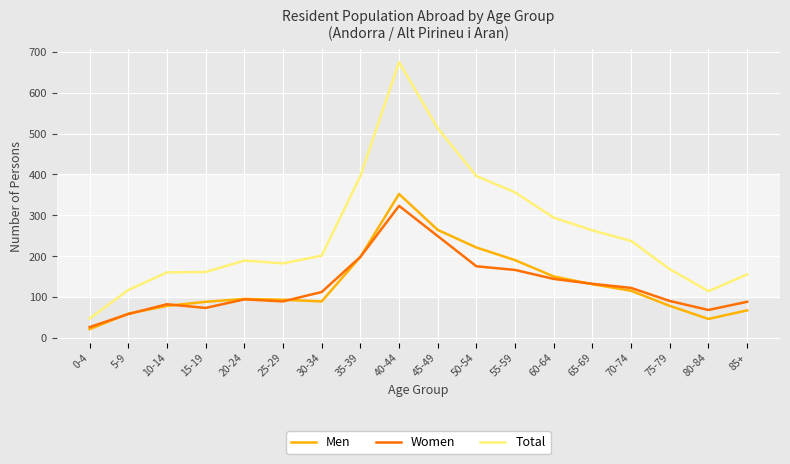

What position from the left is 45-49?

10